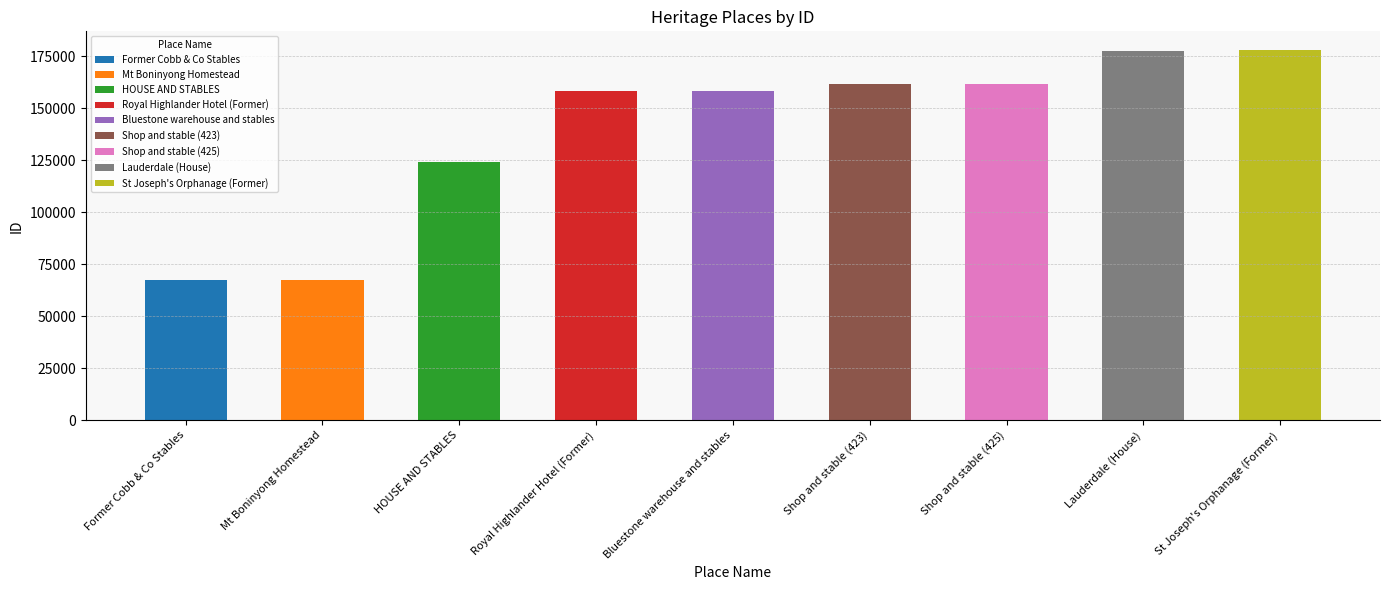

What is the change in value from HOUSE AND STABLES to Royal Highlander Hotel (Former)?

+34201